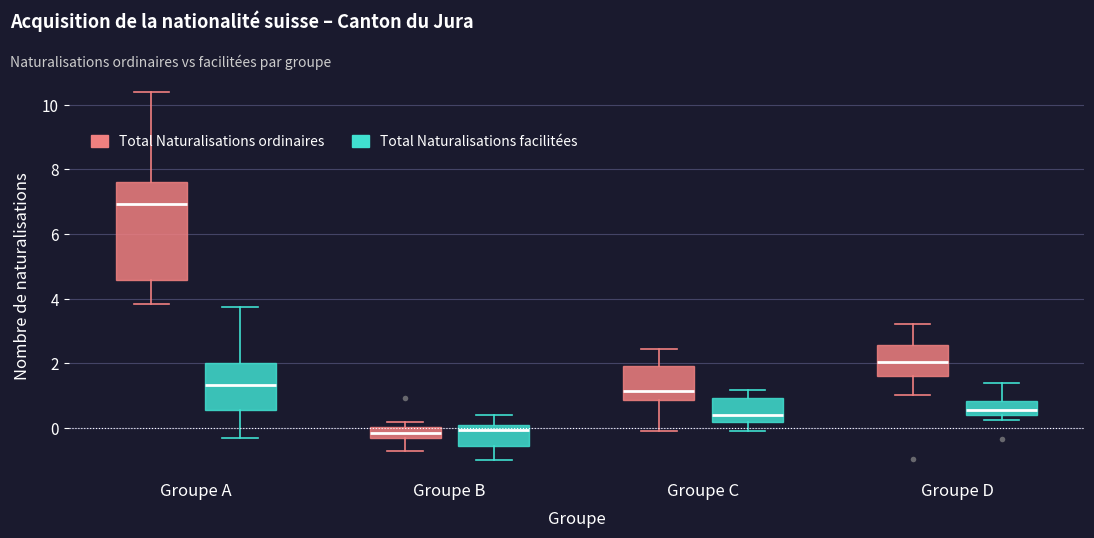

Which box is the tallest, from its lower edge to its upper edge?

Groupe A (Total Naturalisations ordinaires)